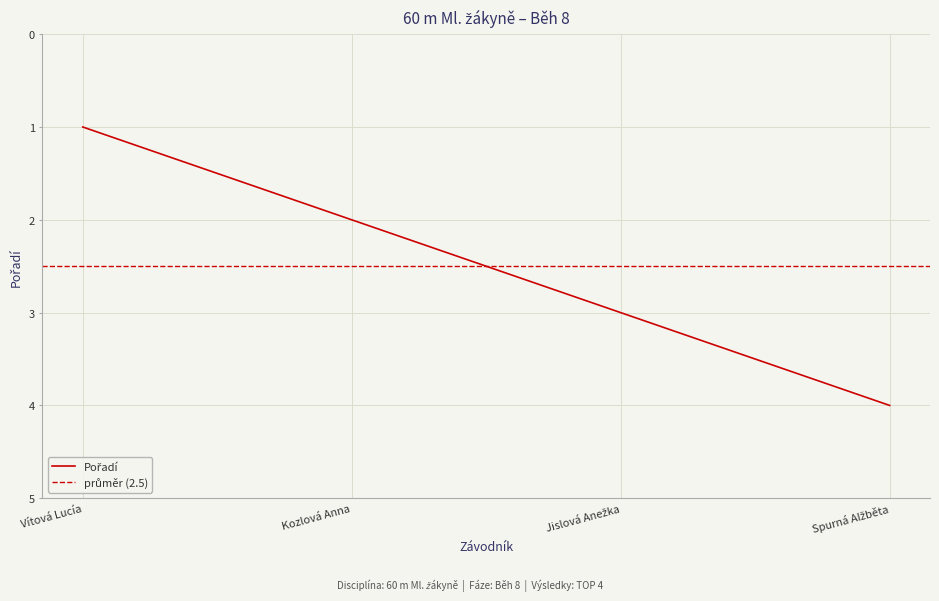

Is it true that the value at Kozlová Anna is 3?

False